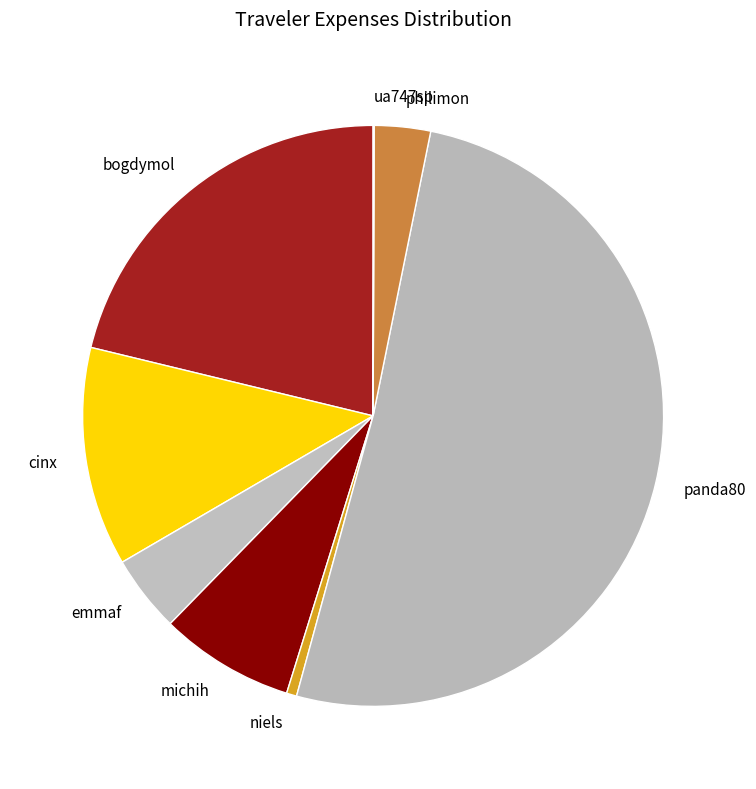

Combined, do cinx and michih account for over 50%?

No